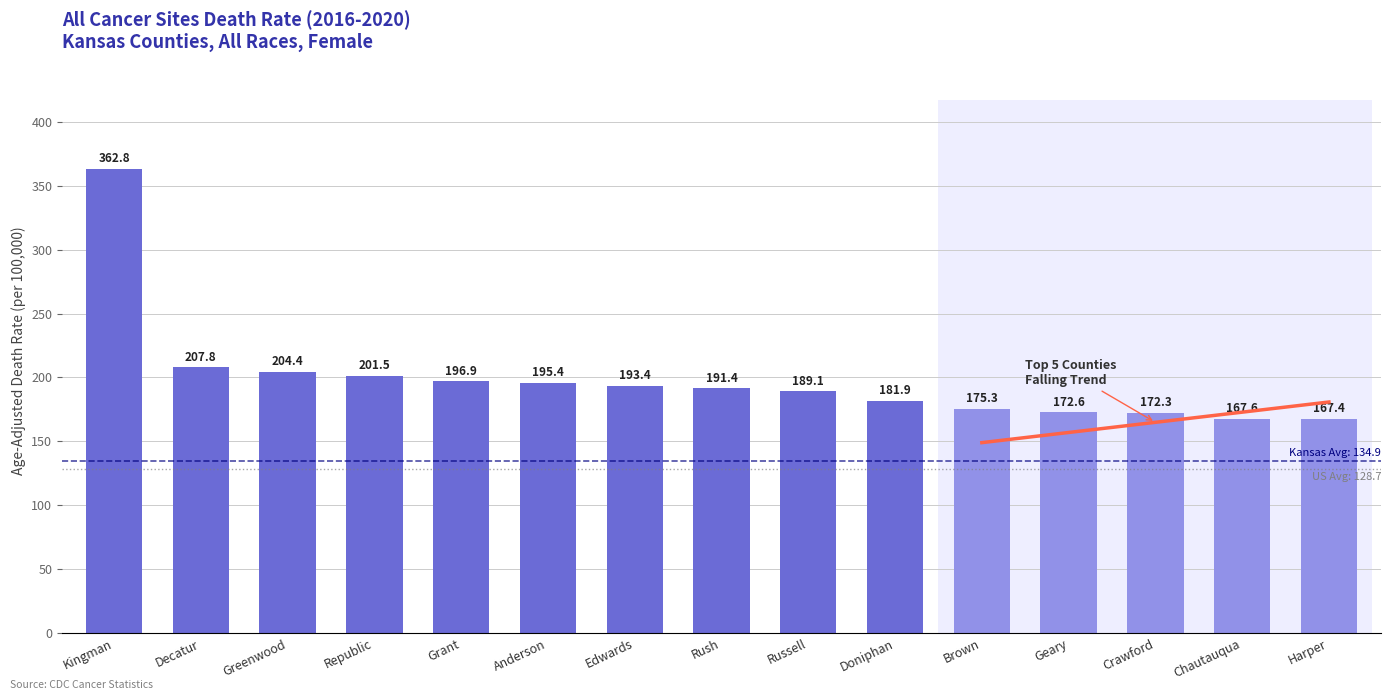

What value does the data have at Chautauqua?

167.6